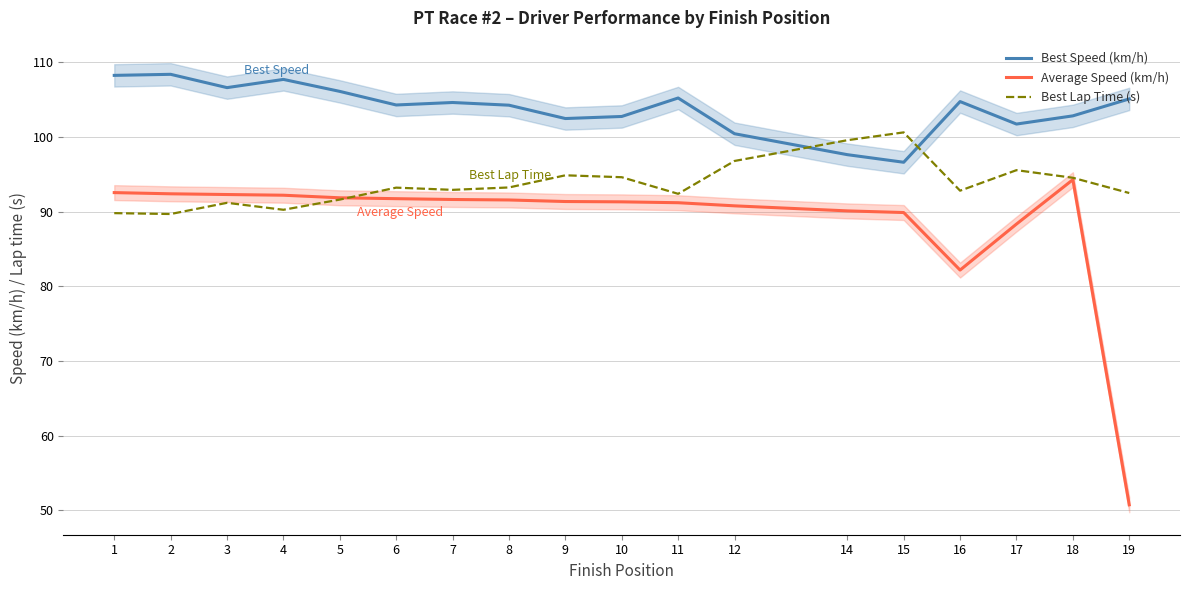

How many intersections are there between Best Lap Time (s) and Best Speed (km/h)?

2